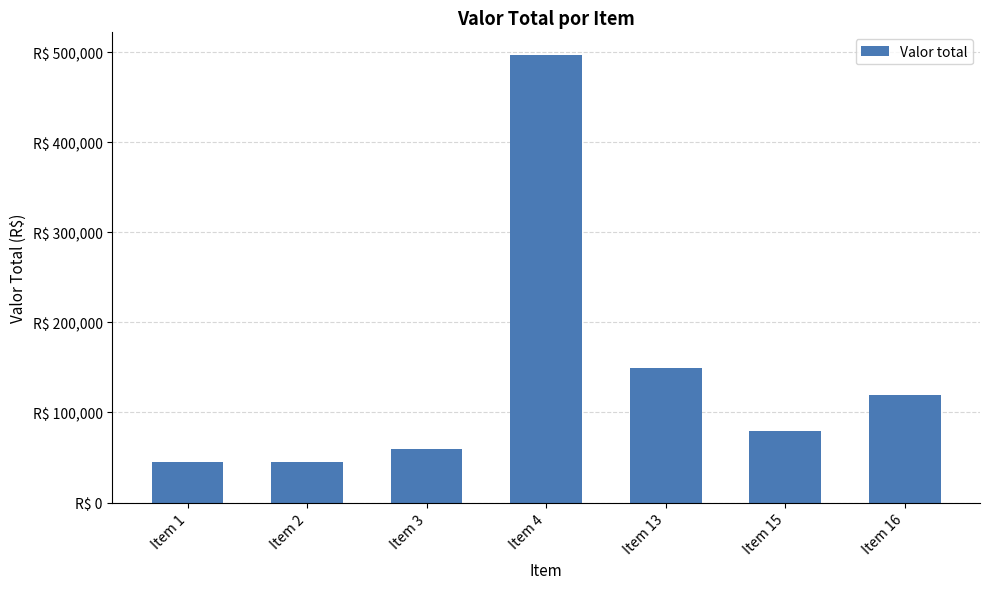

Does the chart contain any negative values?

No